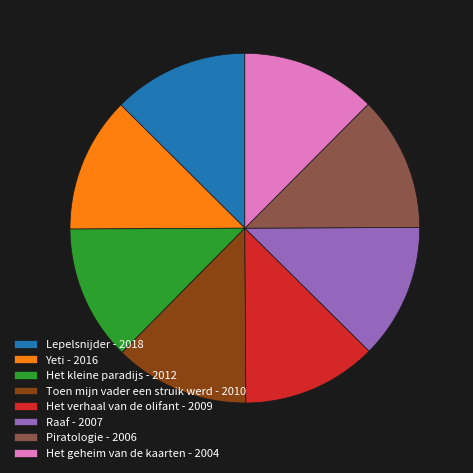

Does Piratologie represent more than half of the total?

No